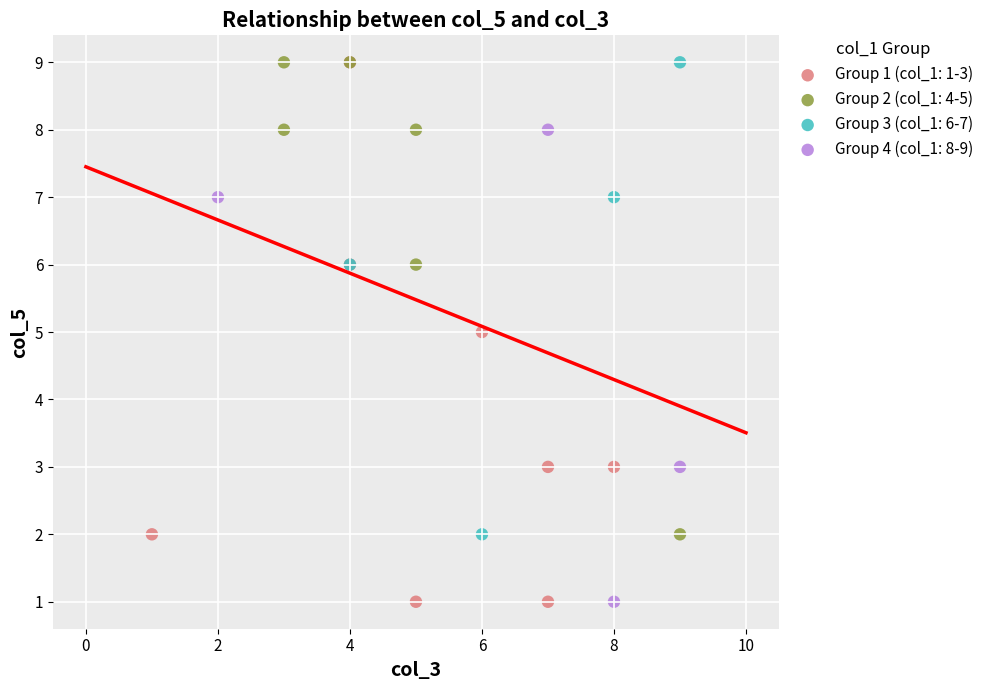

What are all the series names shown in the legend?

Group 1 (col_1: 1-3), Group 2 (col_1: 4-5), Group 3 (col_1: 6-7), Group 4 (col_1: 8-9)